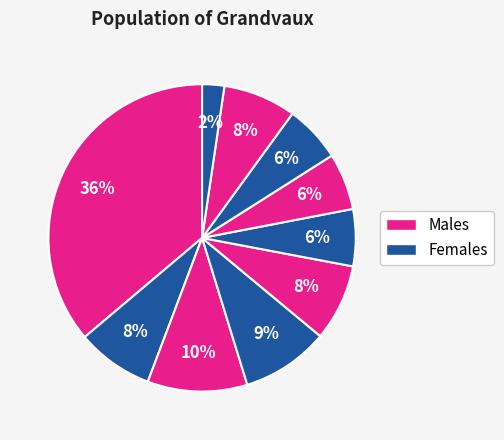

How many segments does this pie chart have?

10